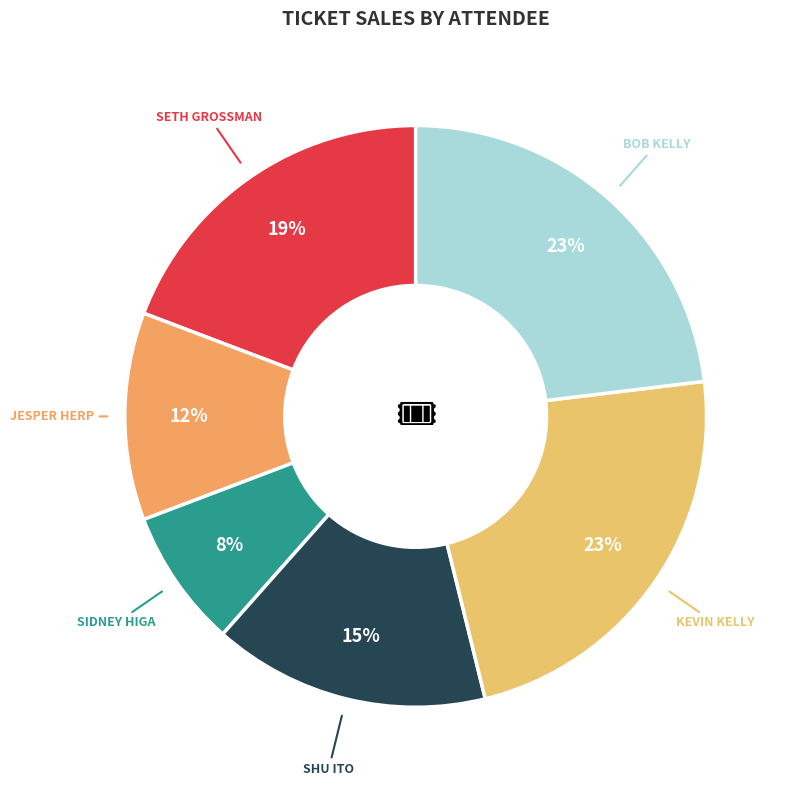

Does any single category account for the majority?

No